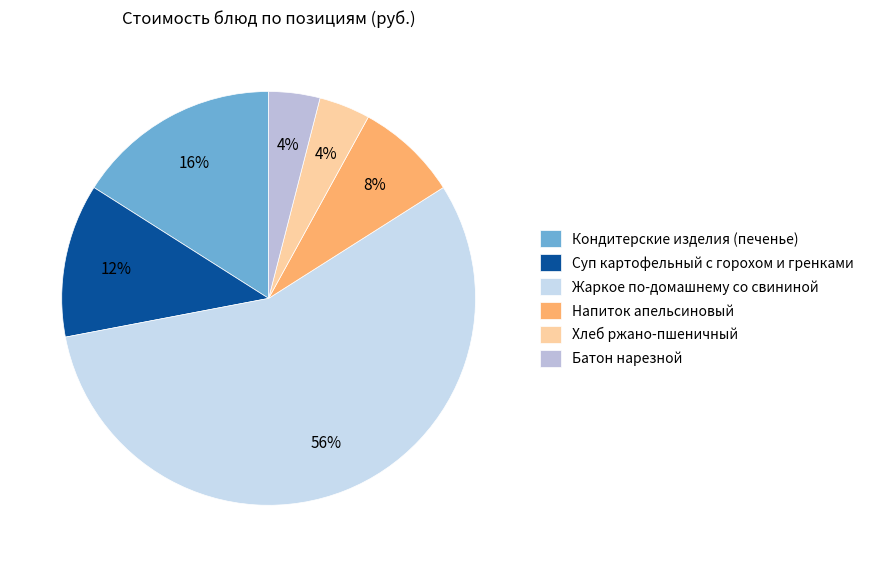

Which category has the biggest portion of the pie?

Жаркое по-домашнему со свининой